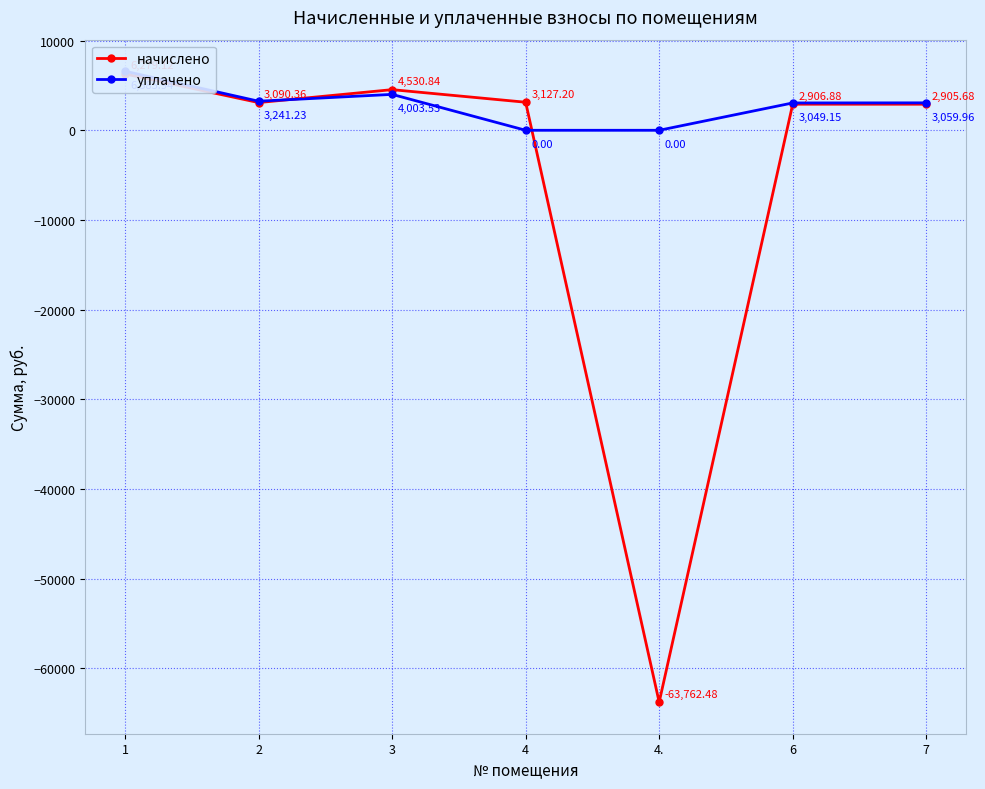

Is this an area chart (filled region under the line)?

No